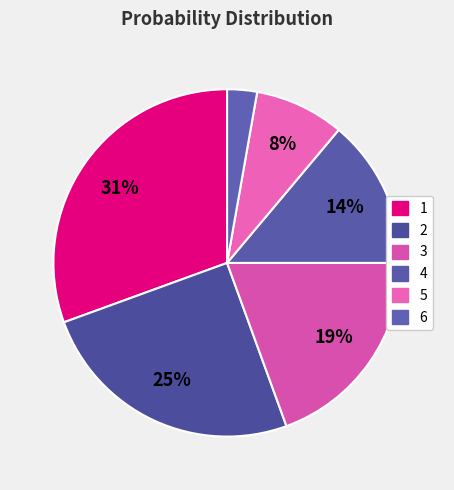

Count the number of slices in the pie.

6